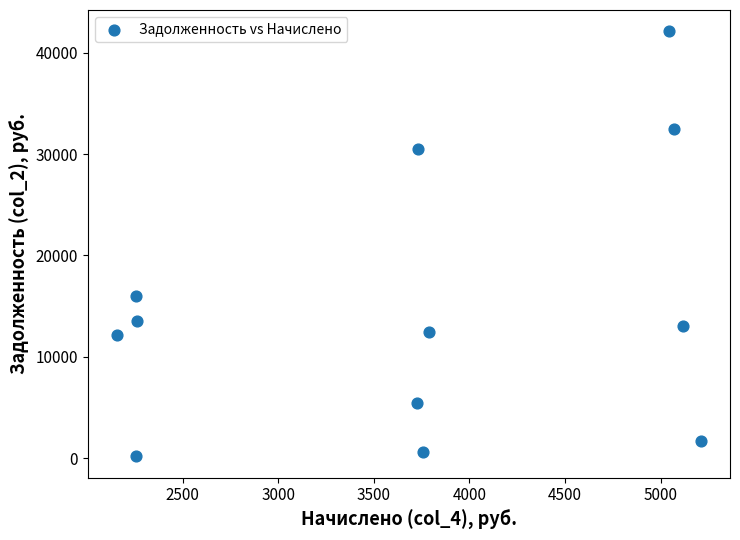

What is the average X value?

3698.0